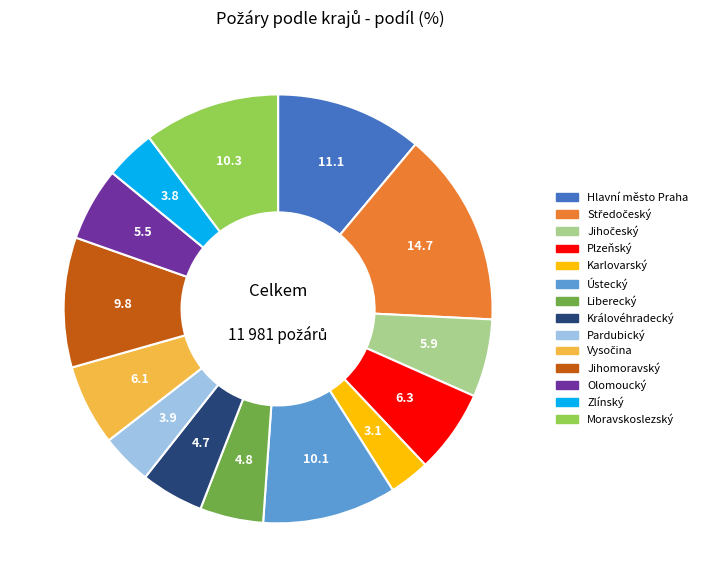

Which category has the smallest portion of the pie?

Karlovarský